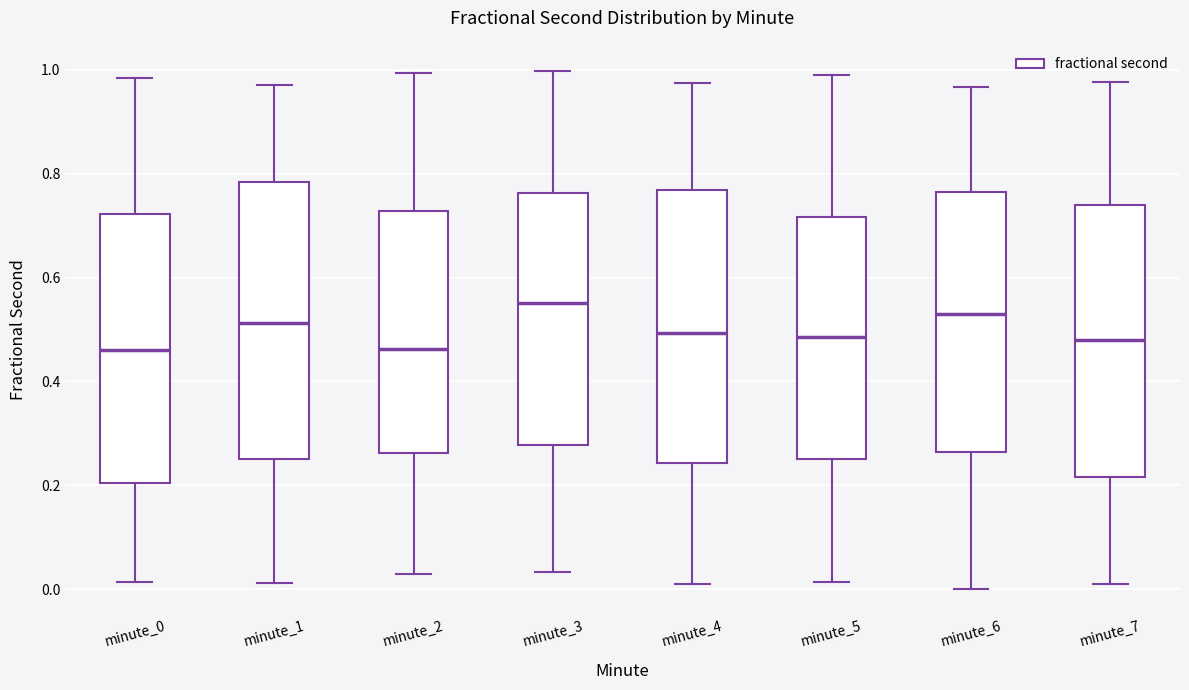

Reading left to right, transcribe this box plot: for each box, give where its median line is, the range the box spans, and where its two whiskers end, as read against the y-axis. The values are not printed on the chart, so give them approximately, as read against the axis.

minute_0: median 0.46, box 0.20 to 0.72, whiskers 0.02 to 0.98
minute_1: median 0.52, box 0.26 to 0.78, whiskers 0.02 to 0.98
minute_2: median 0.46, box 0.26 to 0.72, whiskers 0.02 to 1.00
minute_3: median 0.56, box 0.28 to 0.76, whiskers 0.04 to 1.00
minute_4: median 0.50, box 0.24 to 0.76, whiskers 0.00 to 0.98
minute_5: median 0.48, box 0.26 to 0.72, whiskers 0.02 to 0.98
minute_6: median 0.54, box 0.26 to 0.76, whiskers 0.00 to 0.96
minute_7: median 0.48, box 0.22 to 0.74, whiskers 0.02 to 0.98